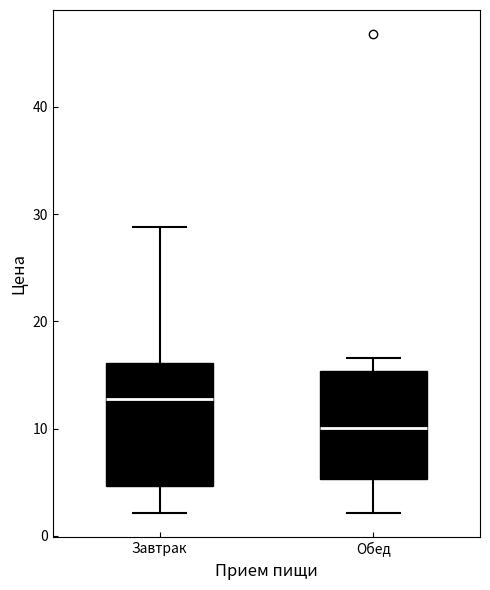

Where does the lower whisker of the box for Завтрак end on the y-axis? The values are not printed on the chart, so give them approximately, as read against the axis.

2